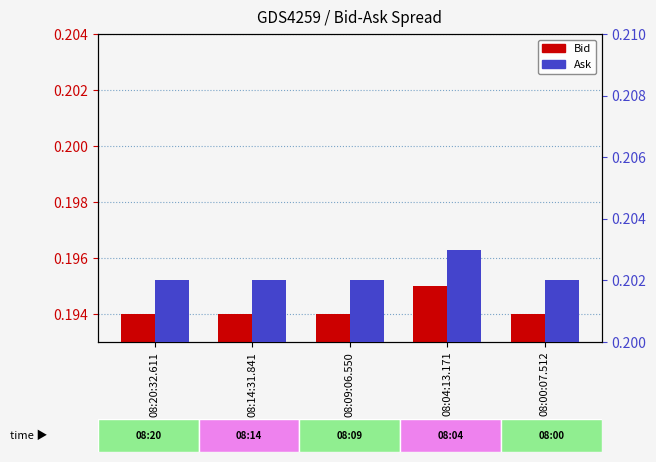

What is the sum of the Bid values at 08:04:13.171 and 08:14:31.841?

0.4